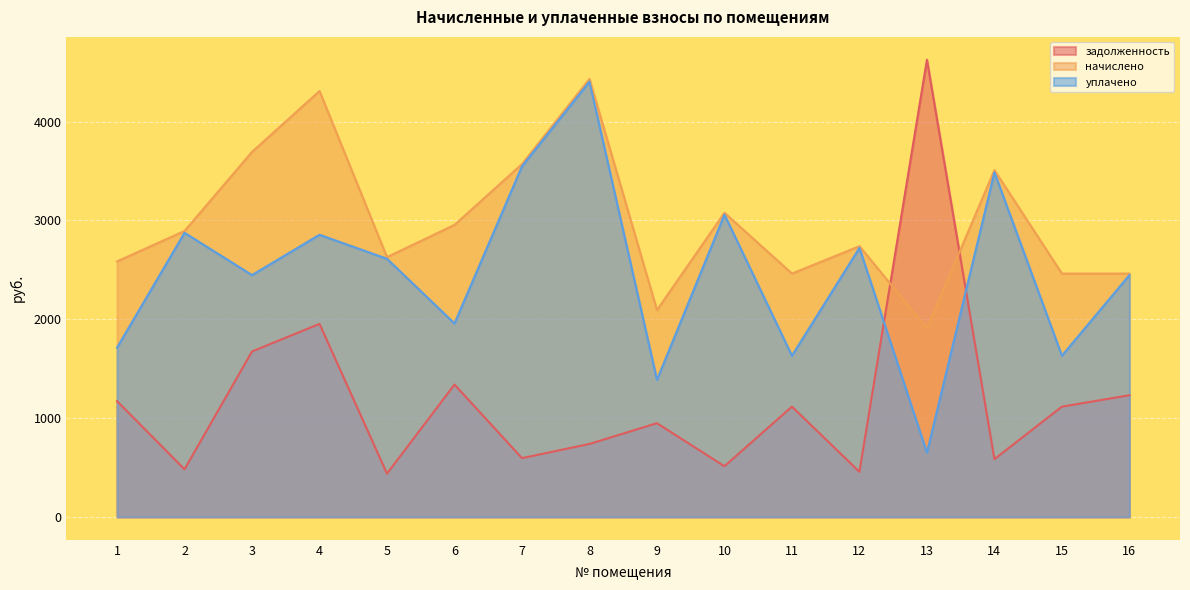

How many interior local peaks does the уплачено series have?

6